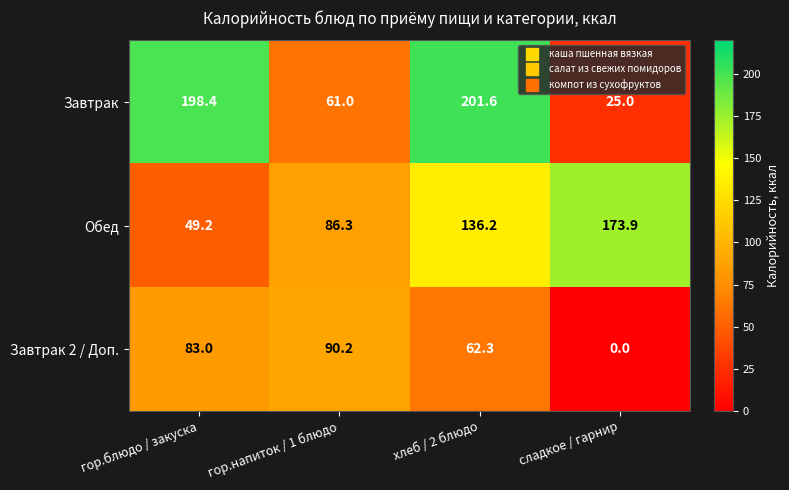

True or false: Завтрак has a value of 61.0 at гор.напиток / 1 блюдо.

True